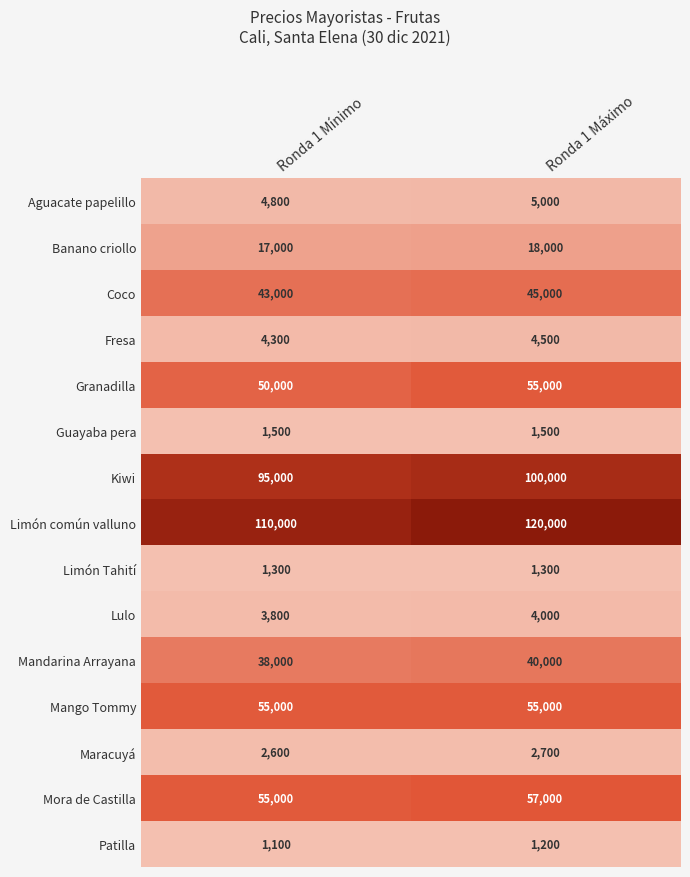

Reading right to left, transcribe all the data shown in this chart.

Aguacate papelillo: 5000	4800
Banano criollo: 18000	17000
Coco: 45000	43000
Fresa: 4500	4300
Granadilla: 55000	50000
Guayaba pera: 1500	1500
Kiwi: 100000	95000
Limón común valluno: 120000	110000
Limón Tahití: 1300	1300
Lulo: 4000	3800
Mandarina Arrayana: 40000	38000
Mango Tommy: 55000	55000
Maracuyá: 2700	2600
Mora de Castilla: 57000	55000
Patilla: 1200	1100